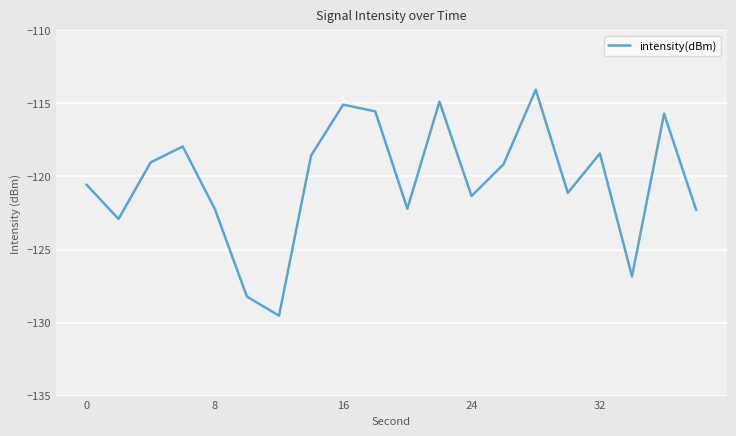

True or false: there are more than 2 points higher than both neighbors.

True